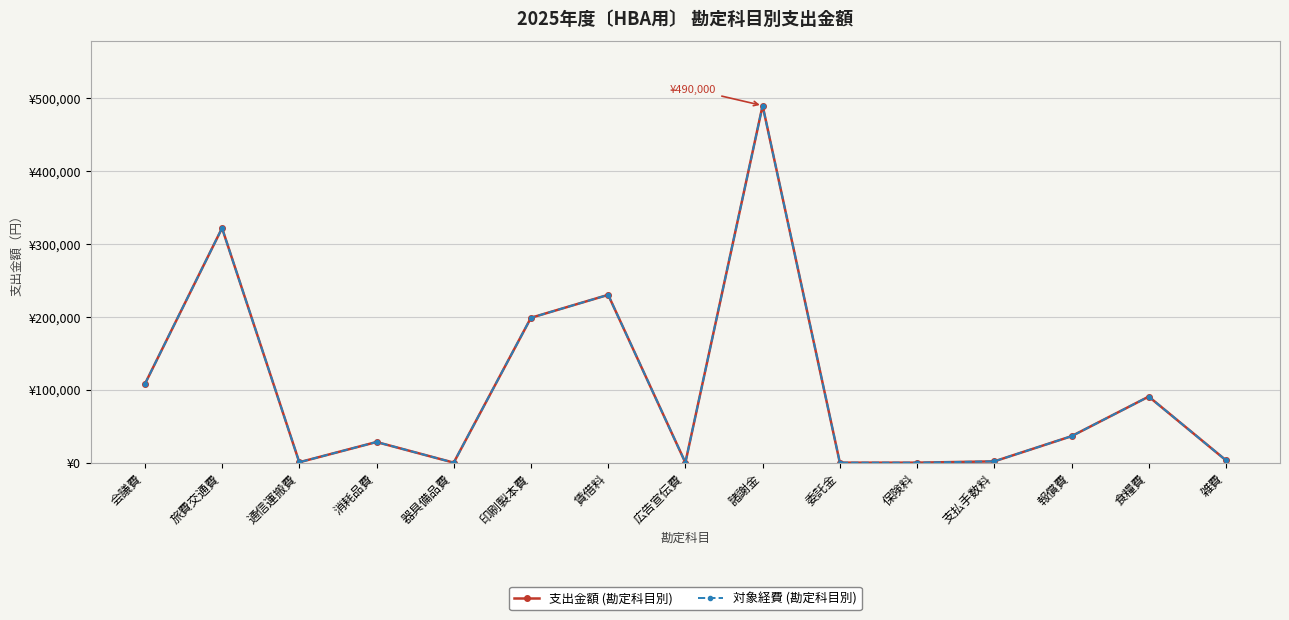

True or false: 支出金額 (勘定科目別) and 対象経費 (勘定科目別) cross at least once.

False